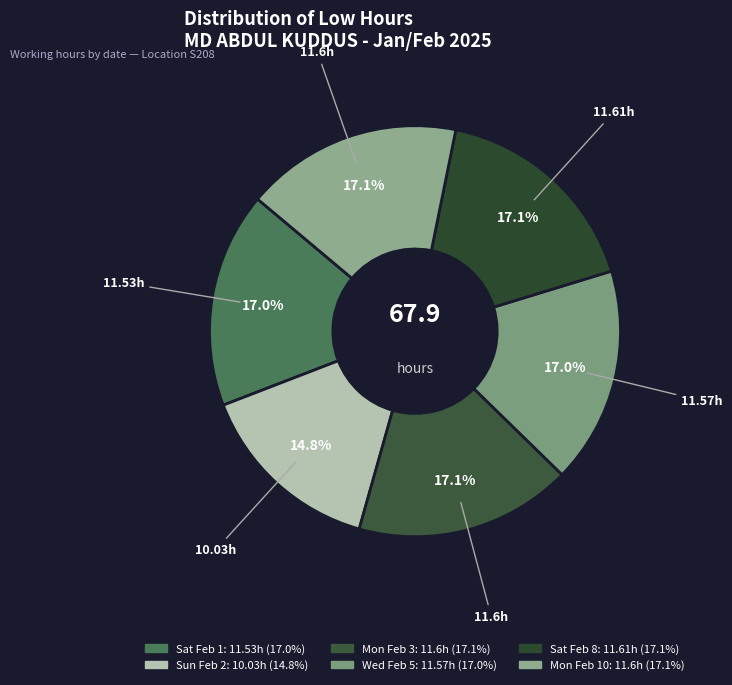

To the nearest percent, what portion does Sun Feb 2 represent?

15%